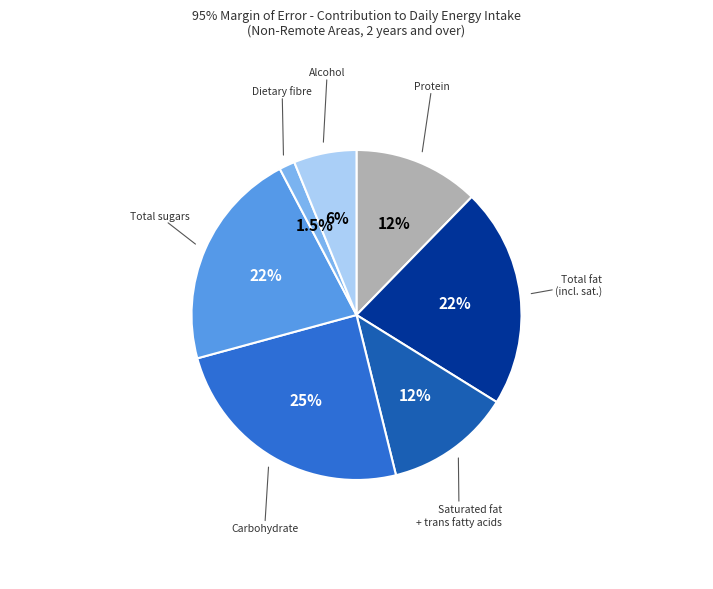

Is there a majority slice in this chart?

No